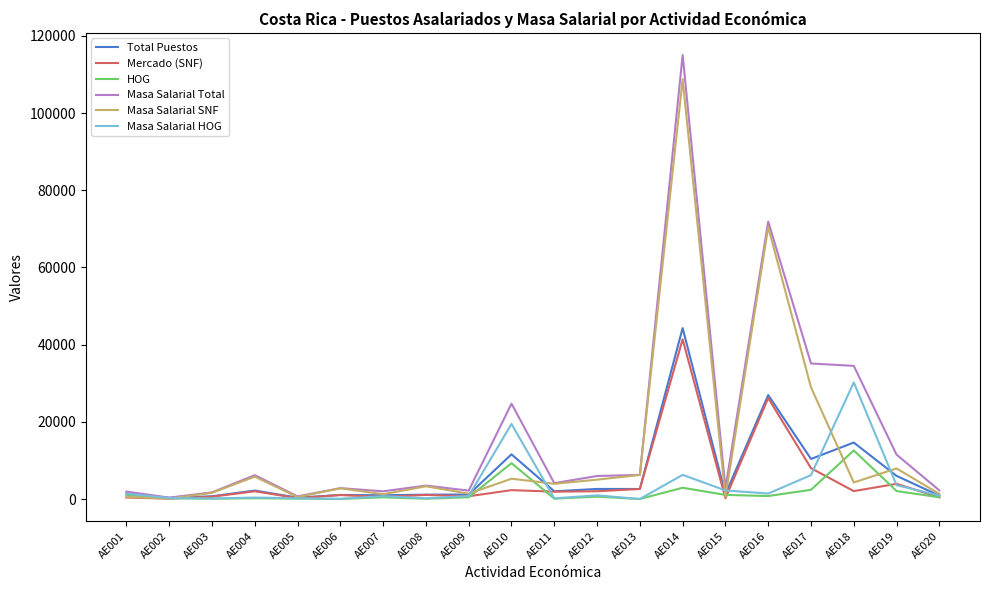

Which category has the highest value in the Masa Salarial Total series?

AE014